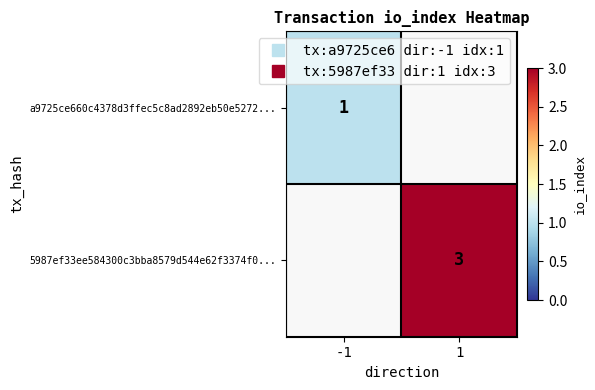

Which series has the largest range (max minus min)?

a9725ce660c4378d3ffec5c8ad2892eb50e5272...